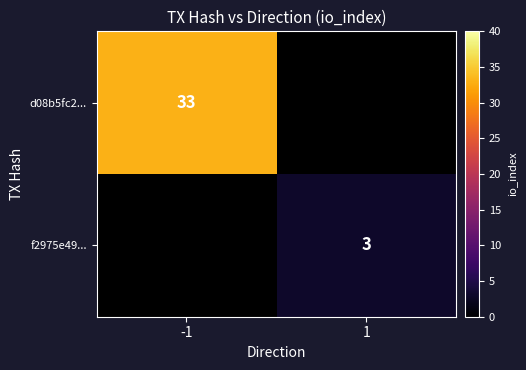

The value of f2975e49... at 1 is 1. True or false?

False